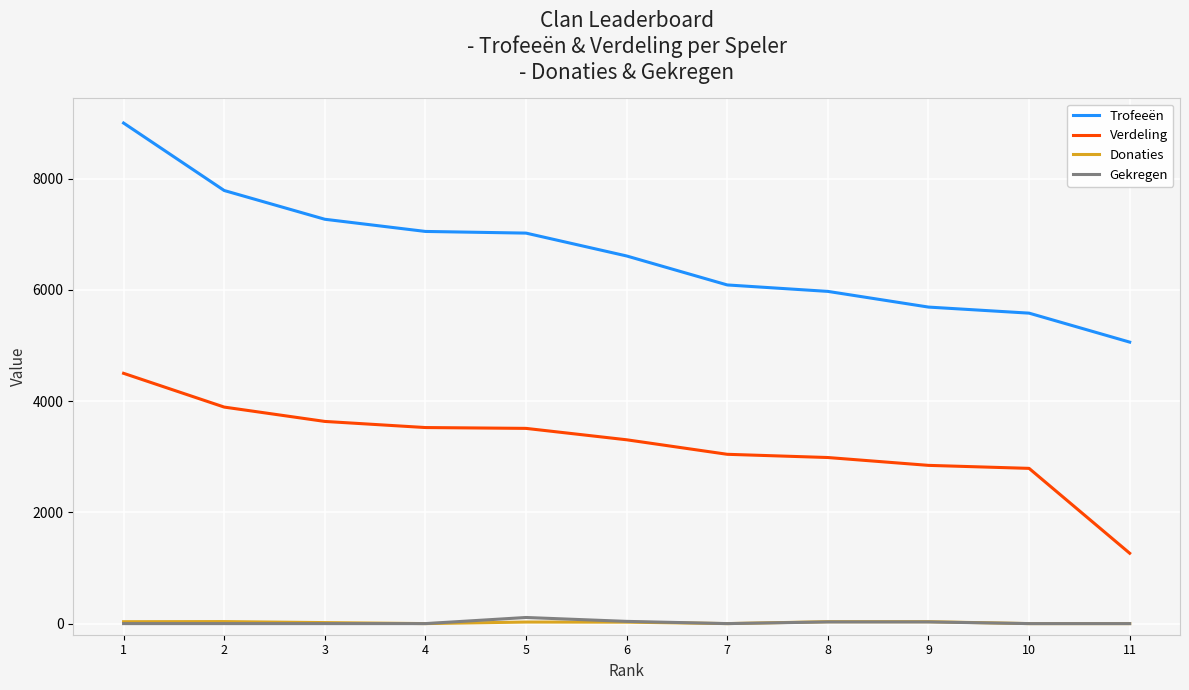

Which series has the largest range (max minus min)?

Trofeeën